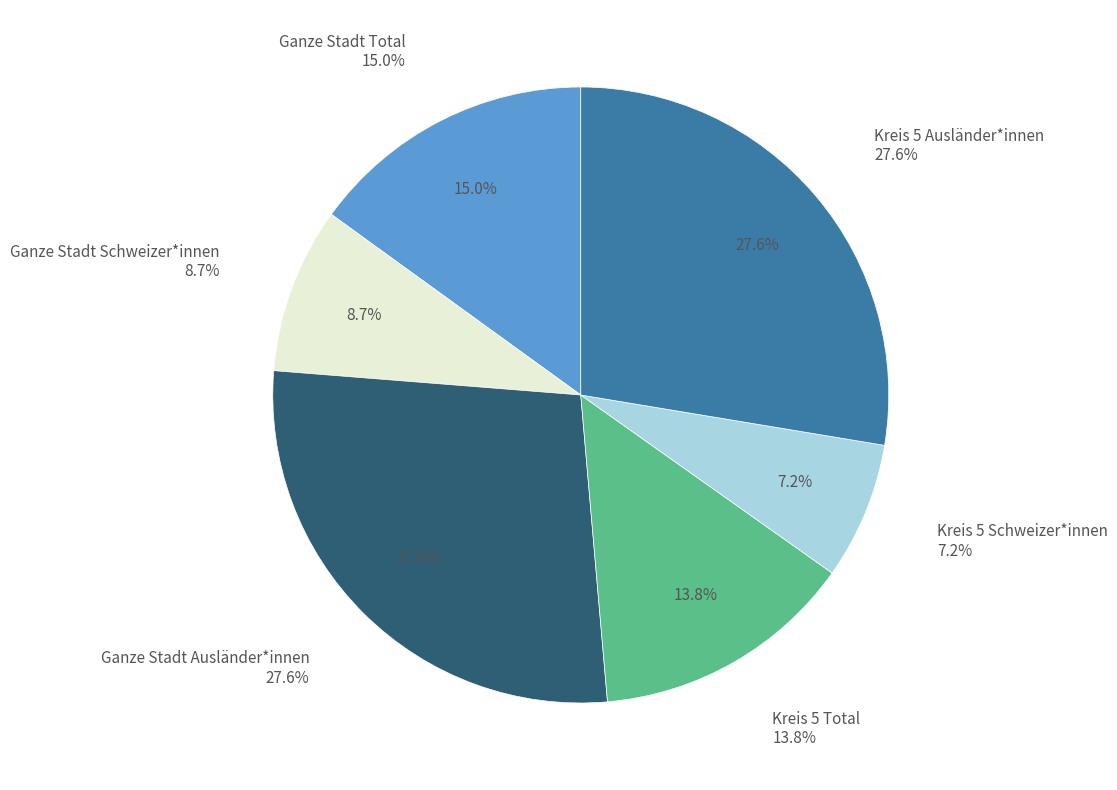

Does any single category account for the majority?

No